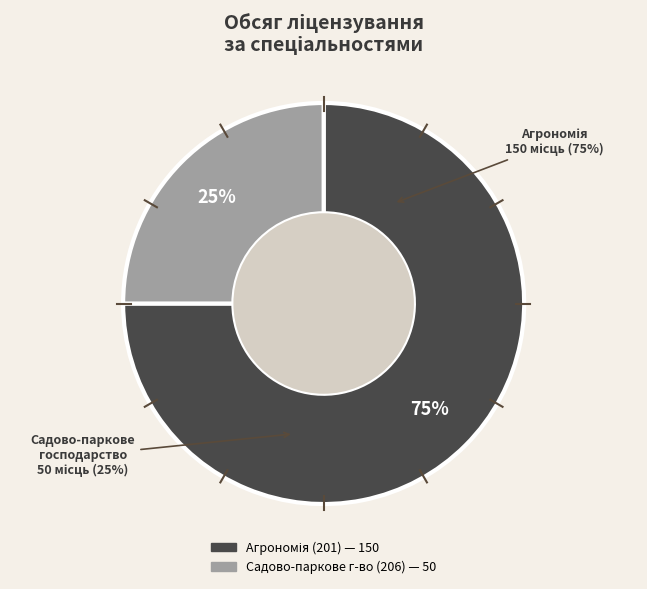

True or false: 206 accounts for 36% of the total.

False